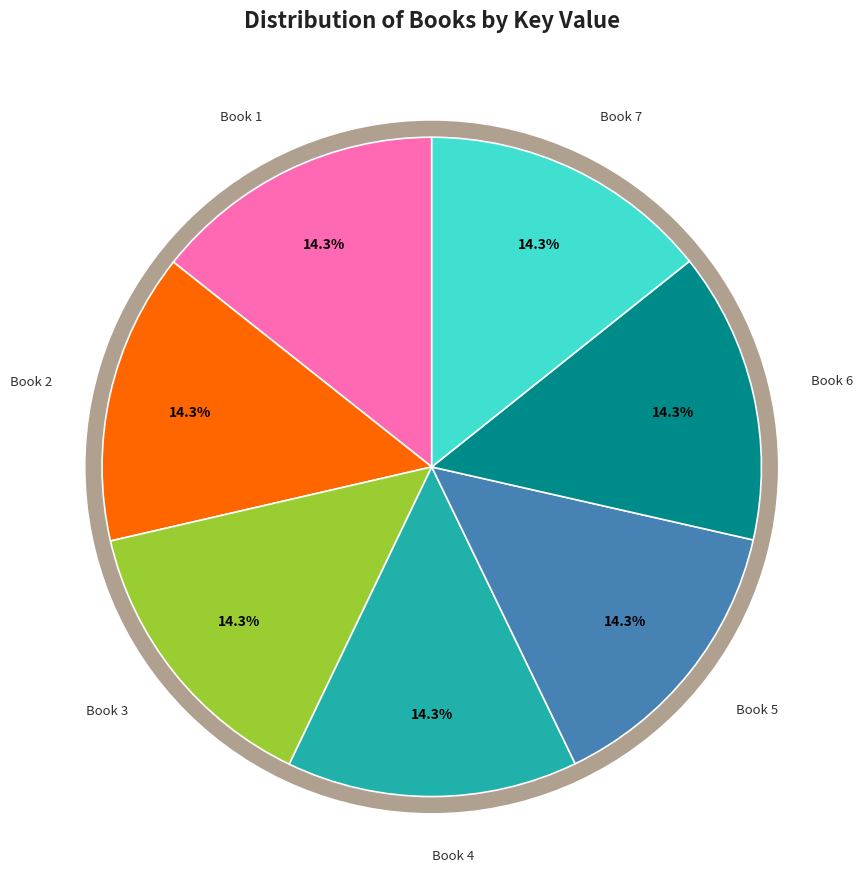

Is it true that Do Not Open this Book or Else is 2% of the pie?

False